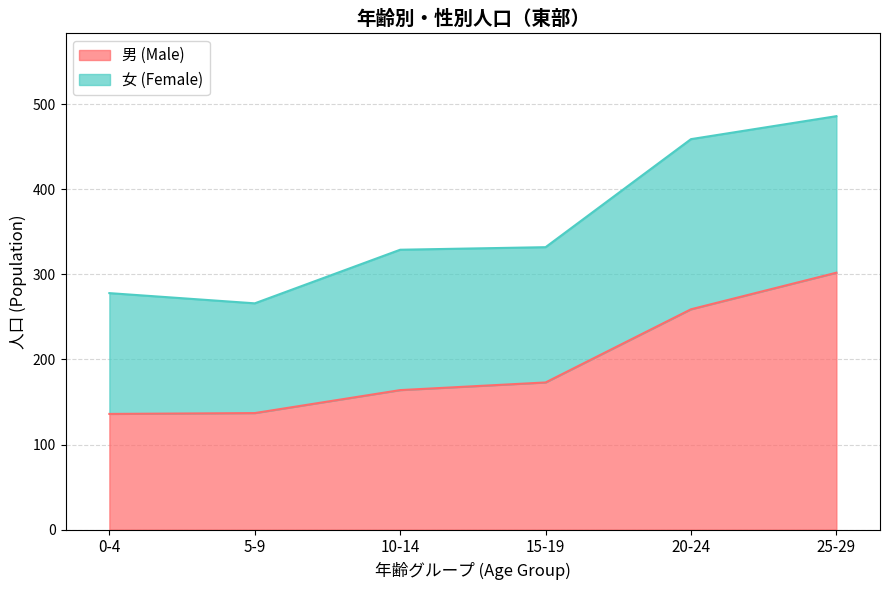

What is the sum of the values at 25-29 and 15-19?

475